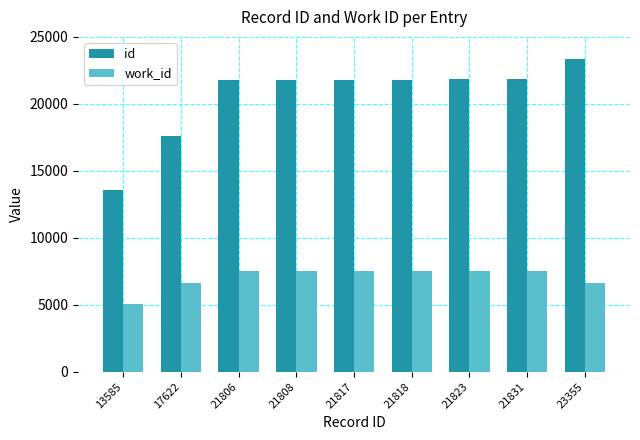

Which series has the largest range (max minus min)?

id